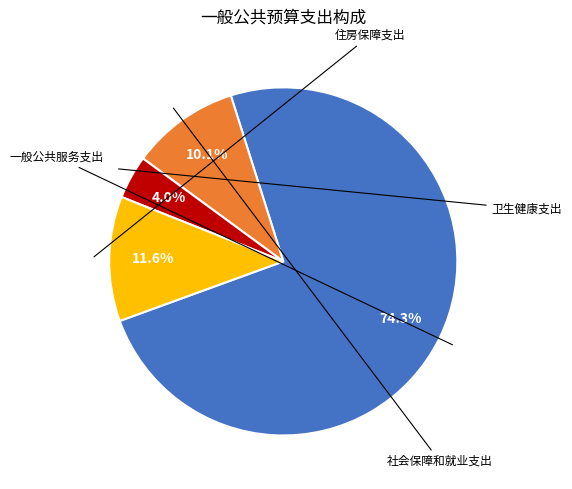

Is there any slice that represents more than half of the pie?

Yes